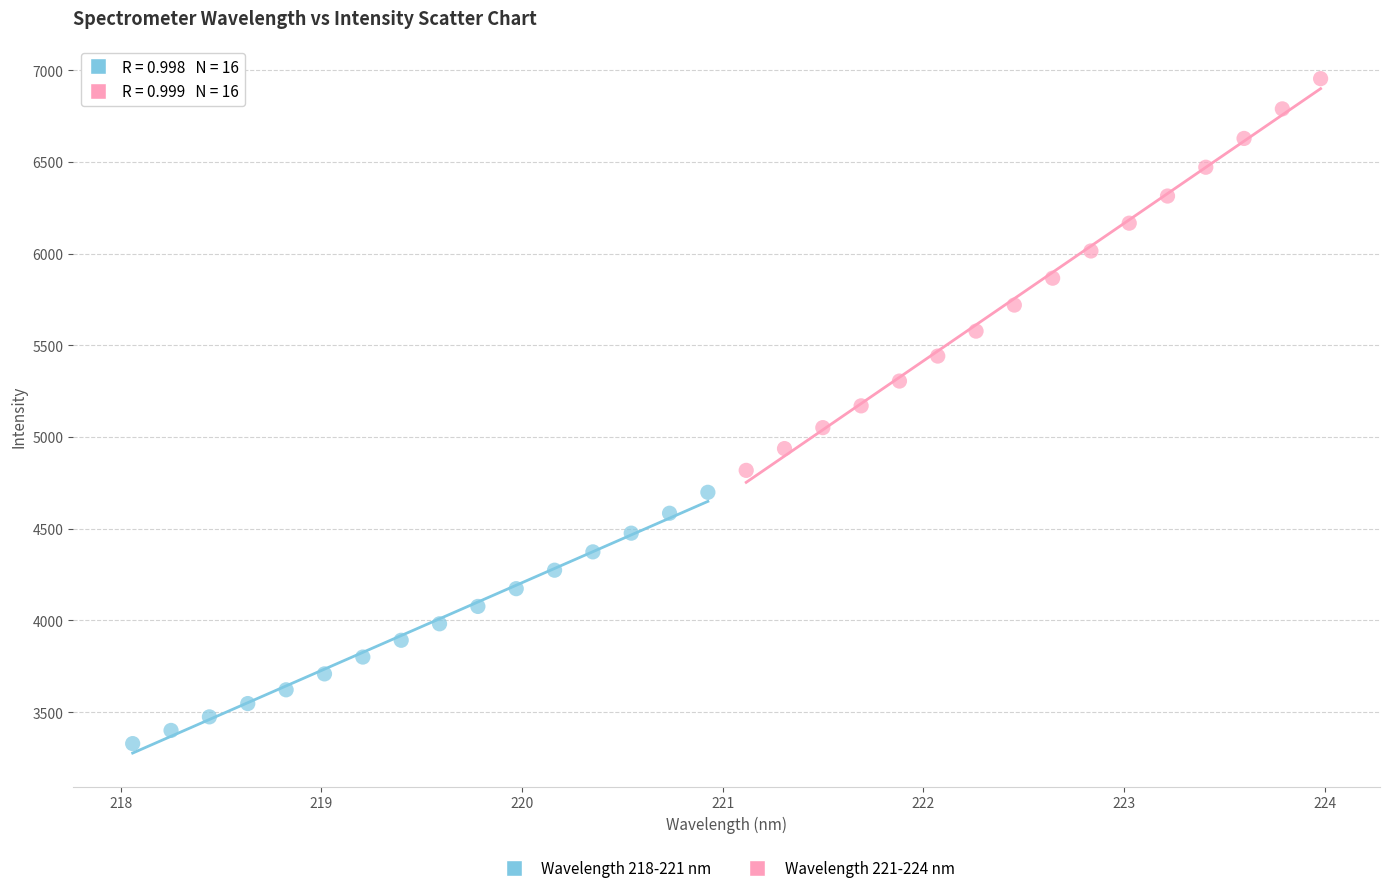

Which series contains the highest Y value?

Wavelength 221-224 nm